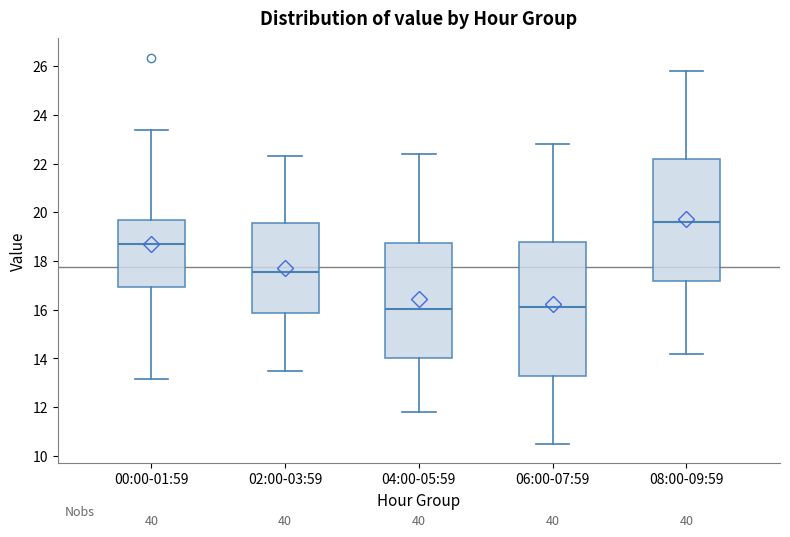

Which box has the highest median line?

08:00-09:59